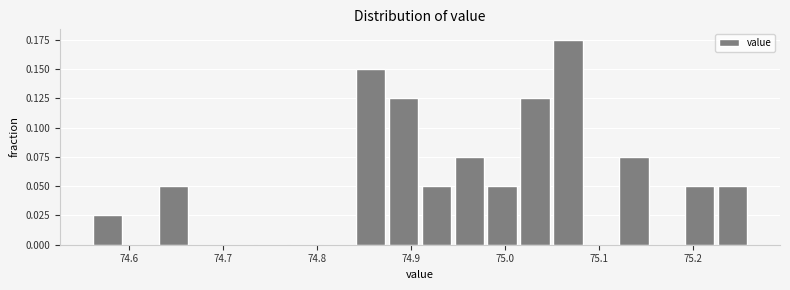

Around what value on the x-axis is the tallest bar? Give the approximate position of its centre, as read against the axis.

75.07